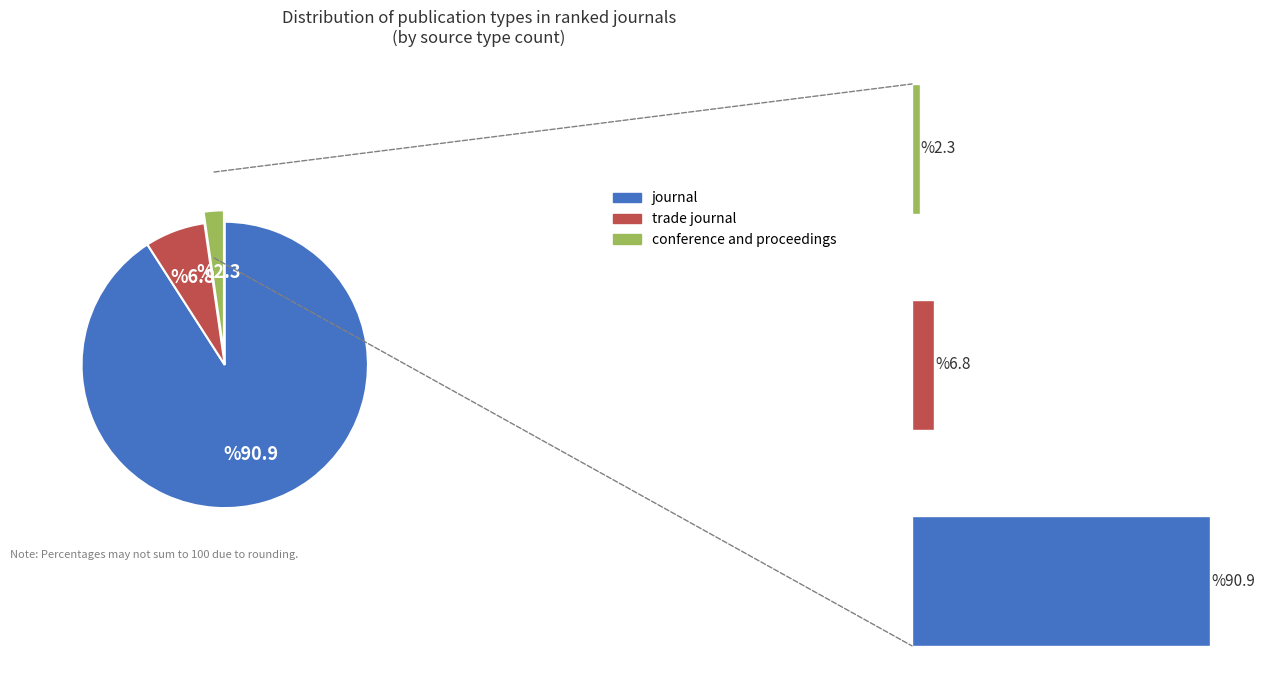

How many slices are in this pie chart?

3